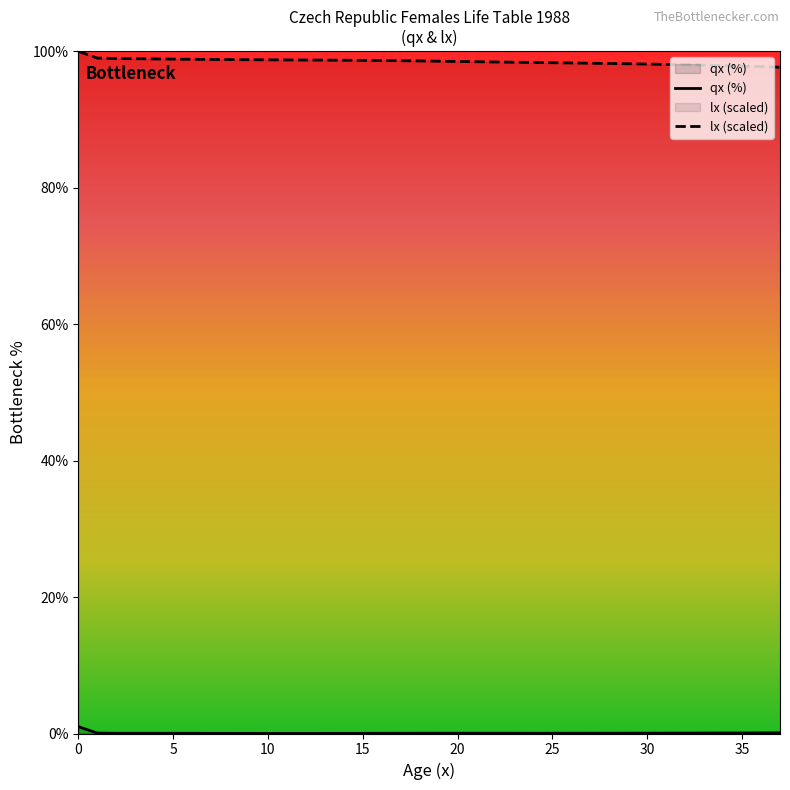

Which has a higher value, 20 or 8?

20